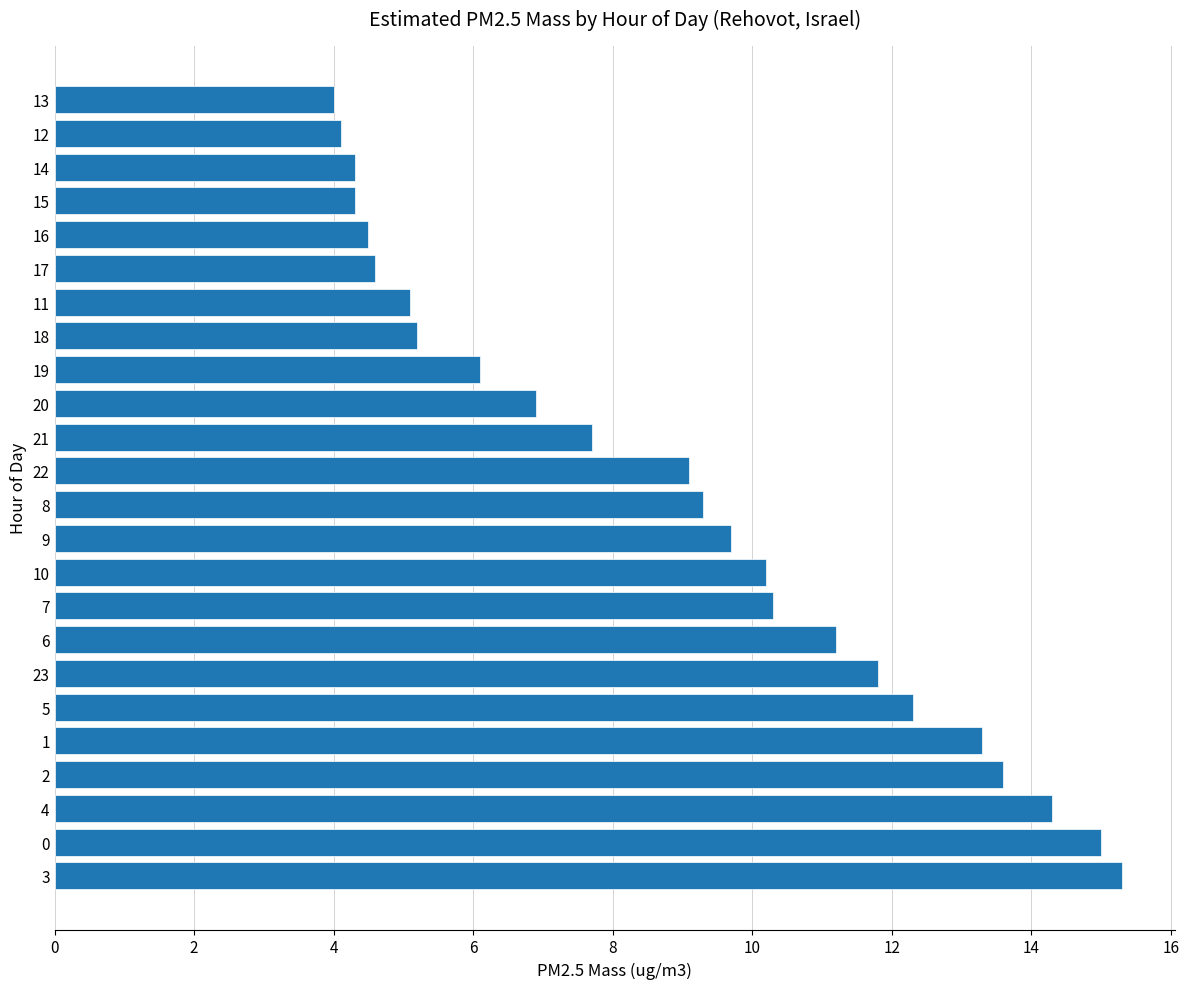

How many data points does each series have?

24